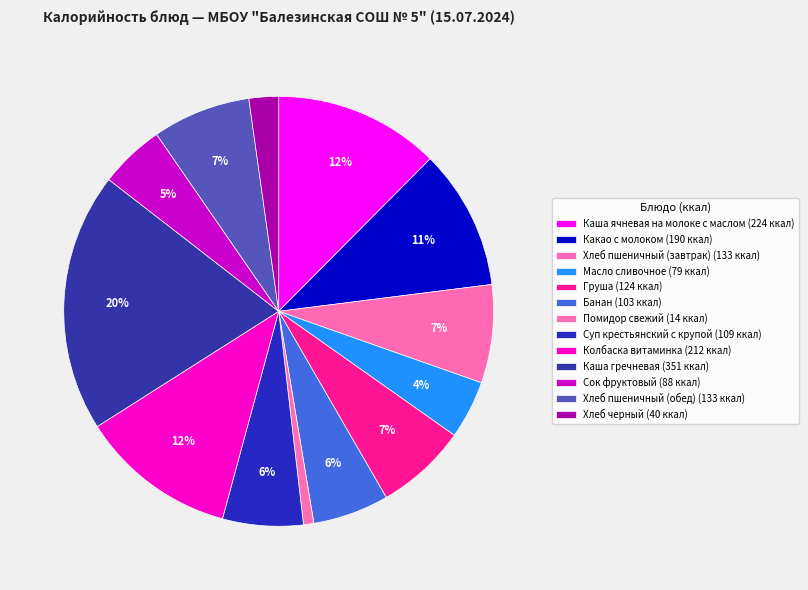

The Суп крестьянский с крупой slice represents 13% of the pie. True or false?

False